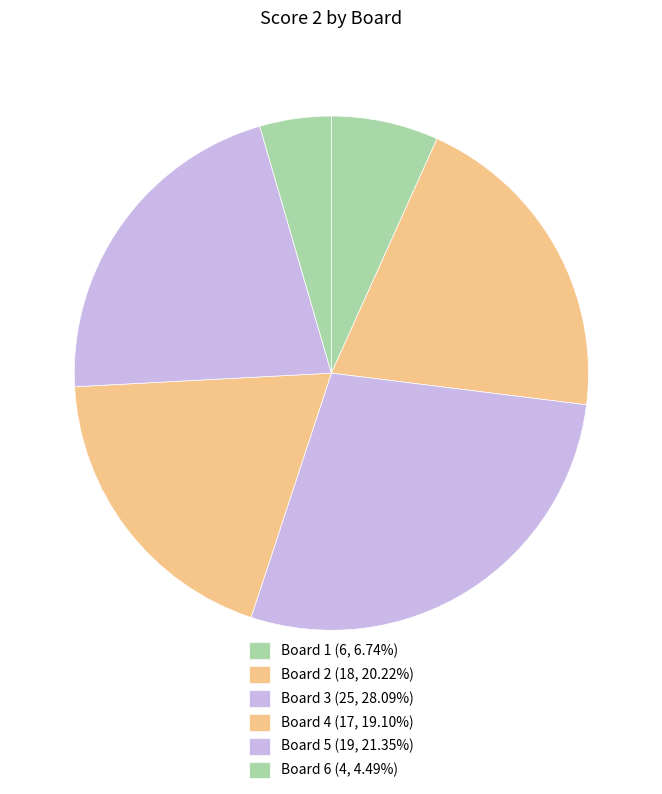

What is the change in value from Board 4 to Board 5?

+2